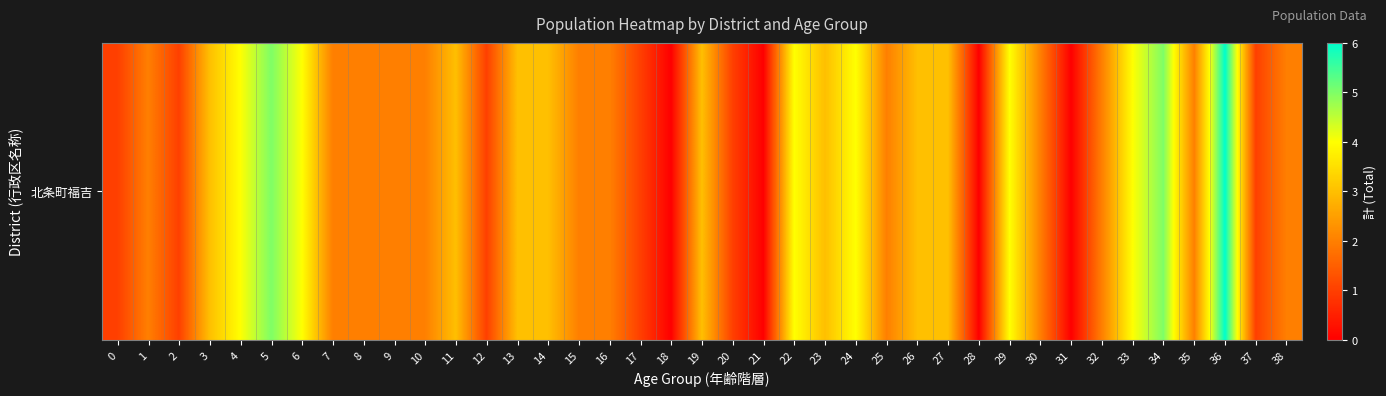

What is the sum of the values at 2 and 14?

4